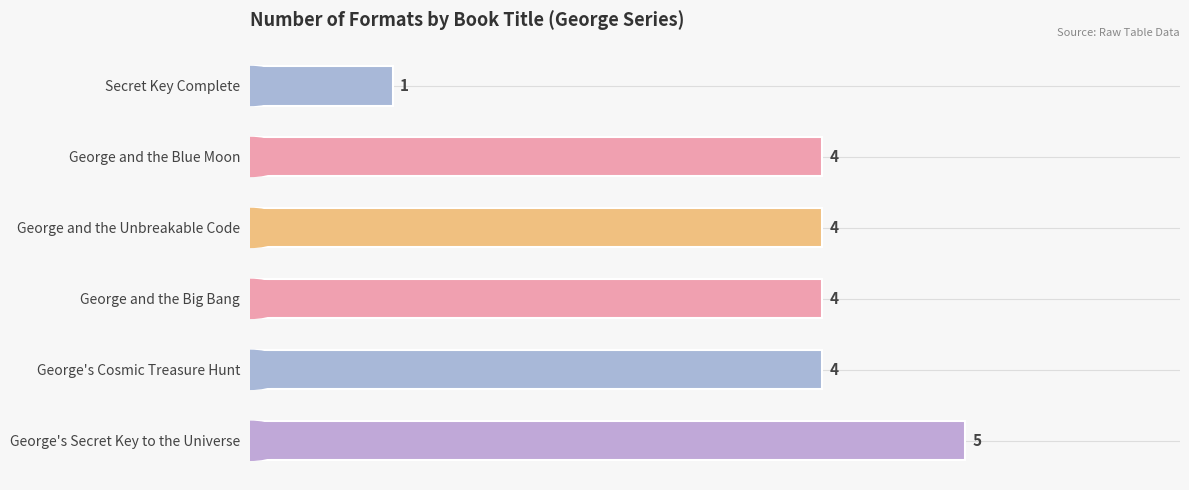

Count the values in the range 4 to 5.

5